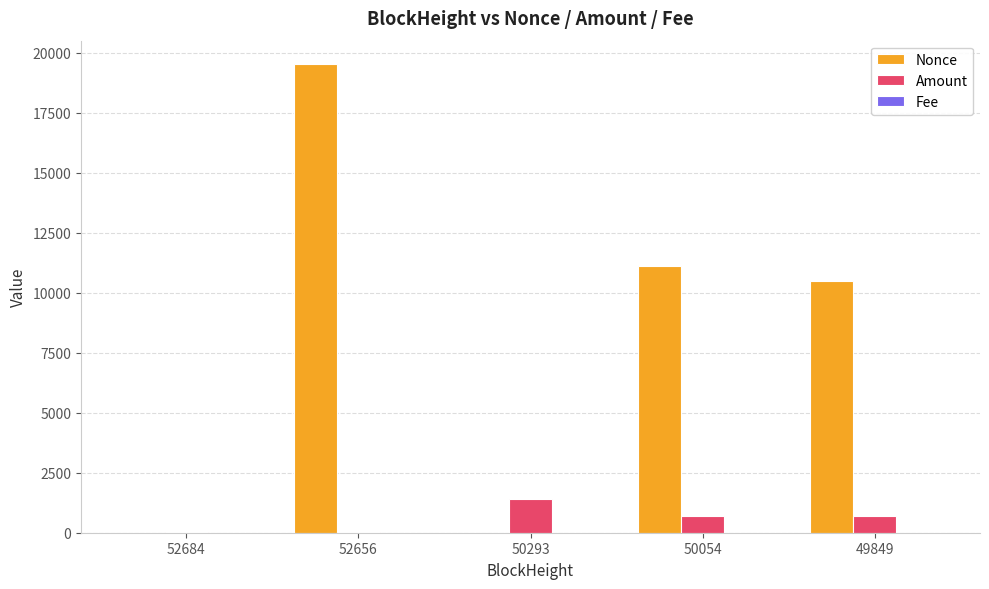

Is it true that Nonce equals 11155.2 at 52656?

False